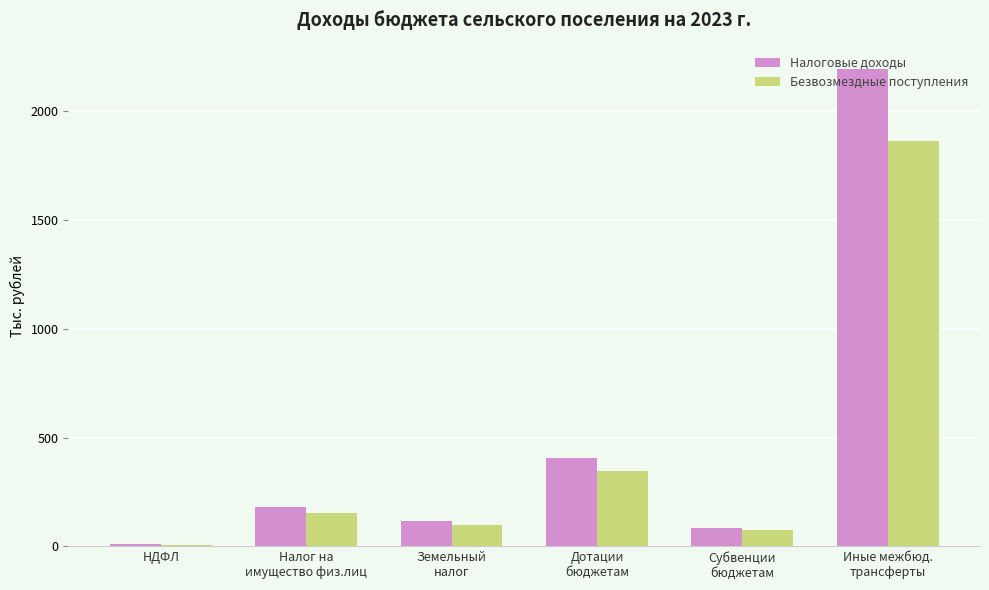

Which series has the largest range (max minus min)?

Налоговые доходы